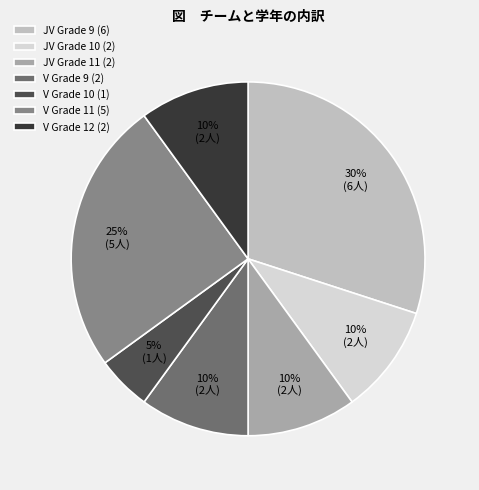

Which category has the biggest portion of the pie?

JV Grade 9 (6)